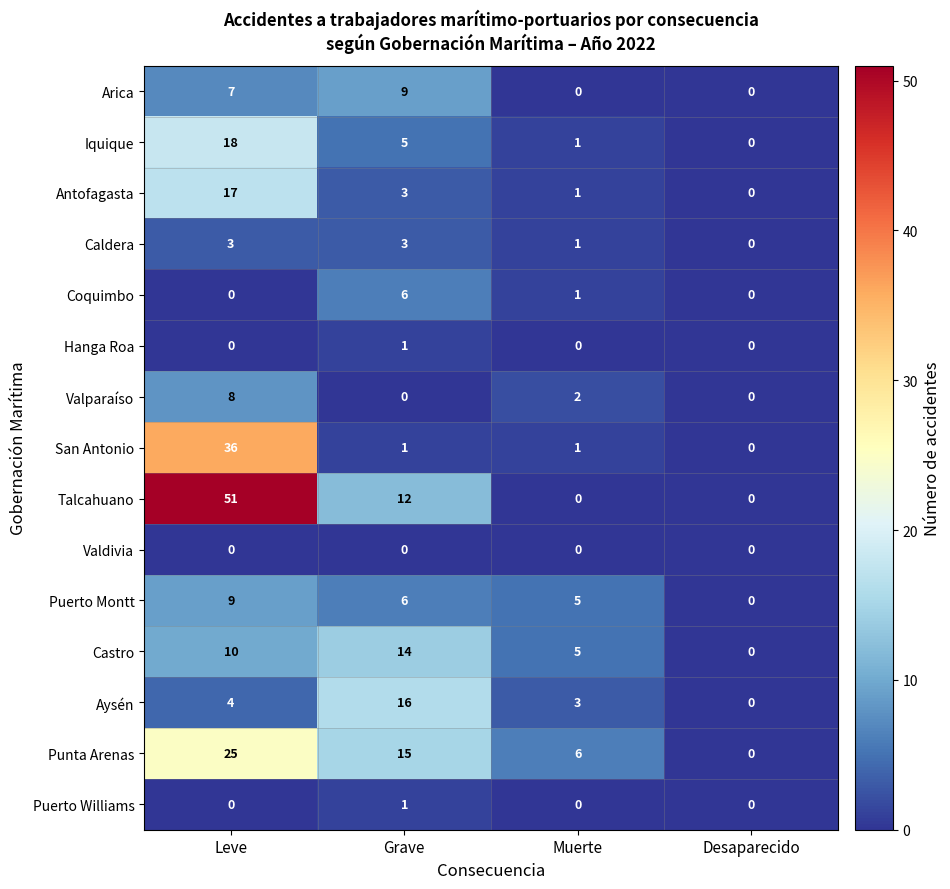

List the labels in order of Iquique value, largest first.

Leve, Grave, Muerte, Desaparecido